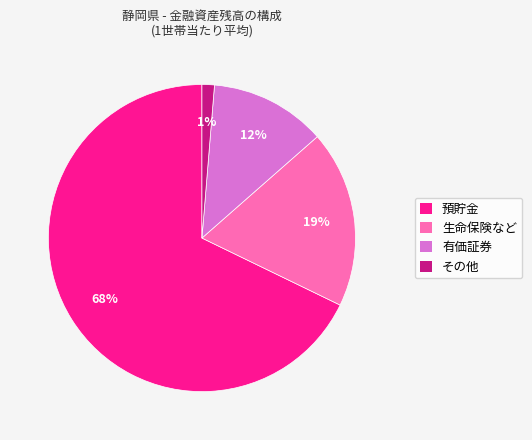

Count the number of slices in the pie.

4